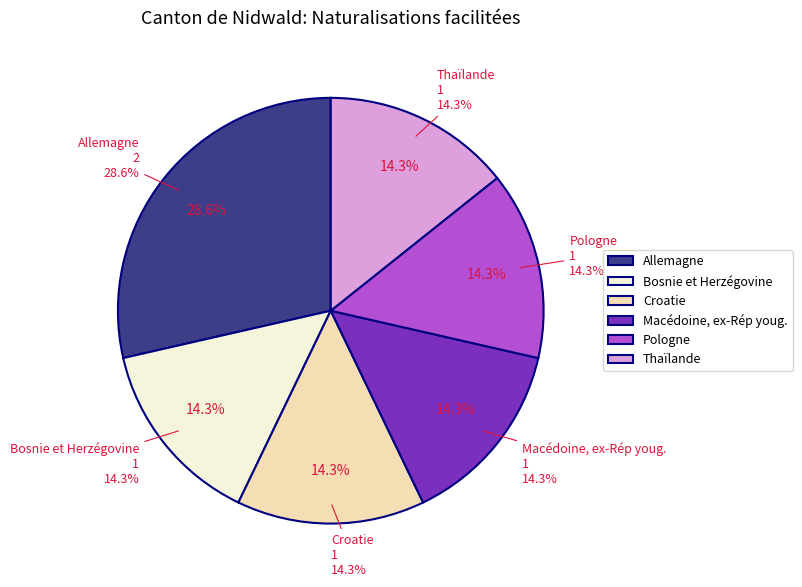

What is the total percentage of Thaïlande and Pologne?

28.6%